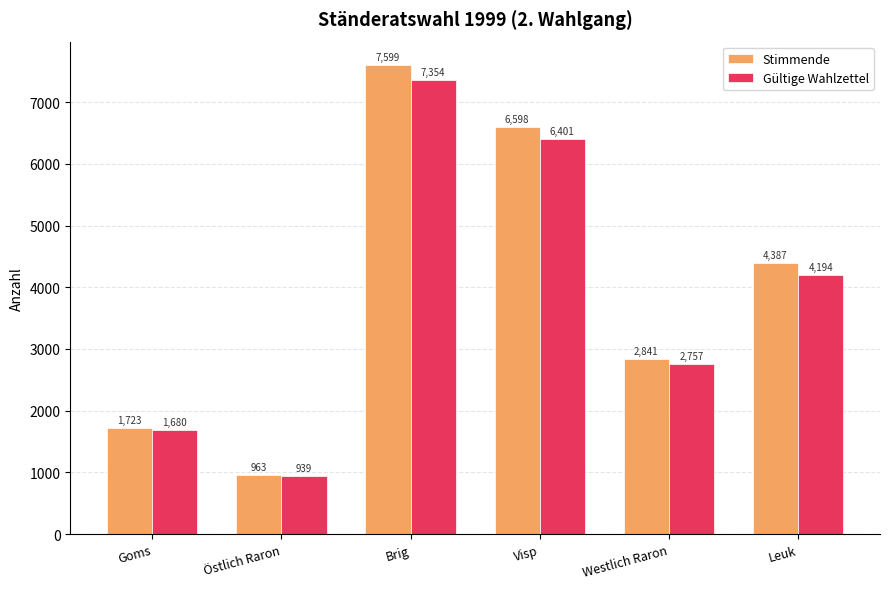

What is the difference between the second highest and second lowest values in the Stimmende series?

4875